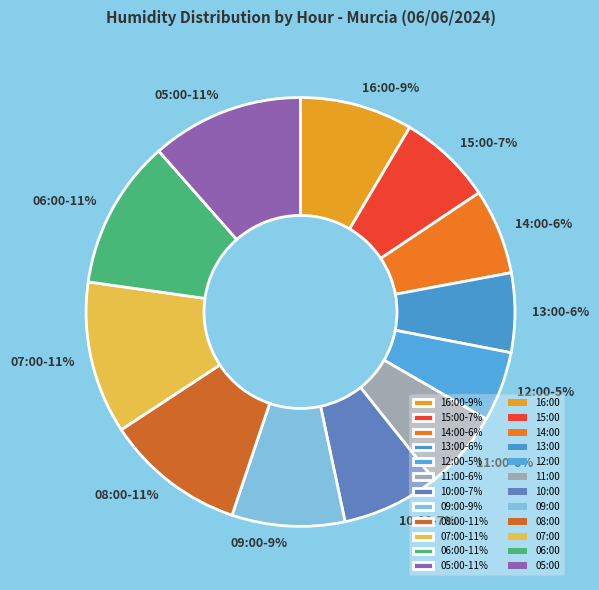

Is it true that 14:00 is 16% of the pie?

False